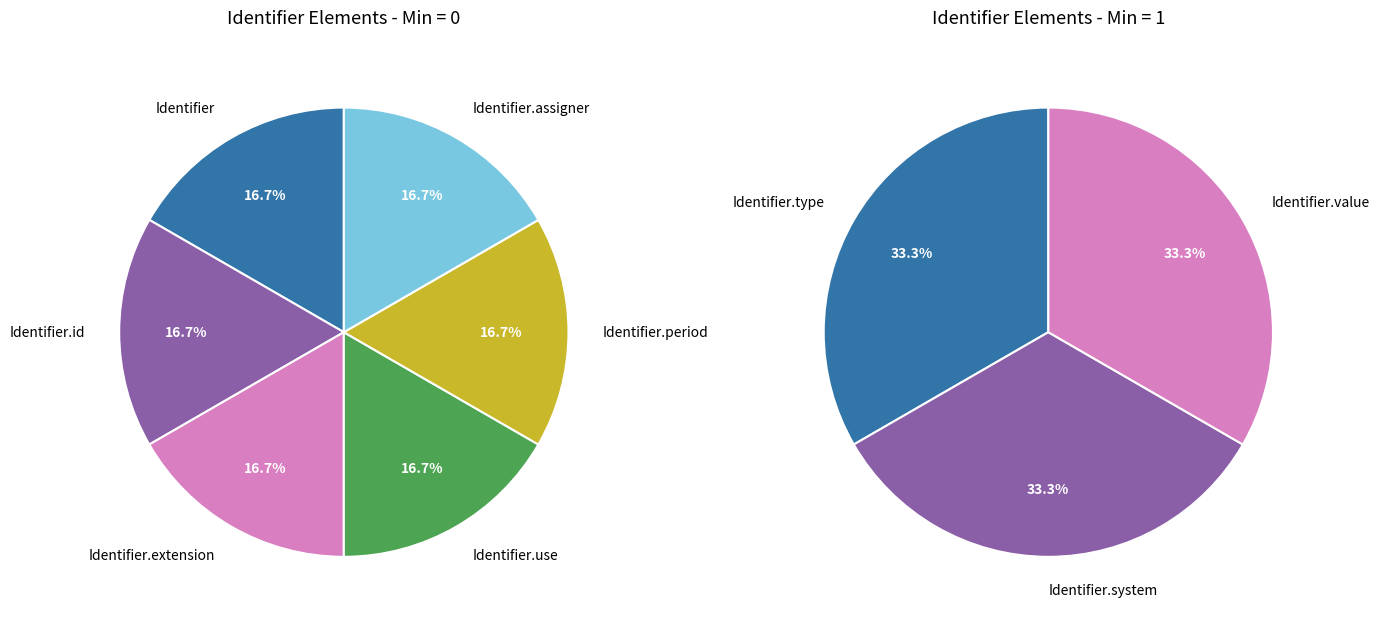

How many segments does this pie chart have?

9